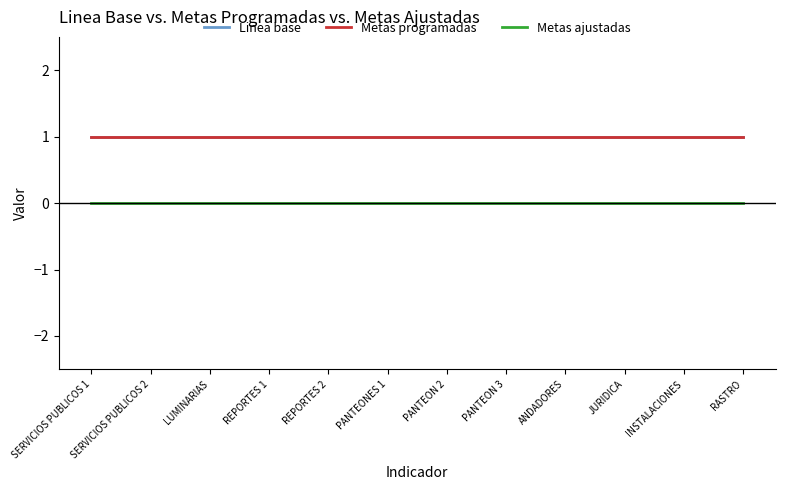

At how many categories does at least one series exceed 0?

12